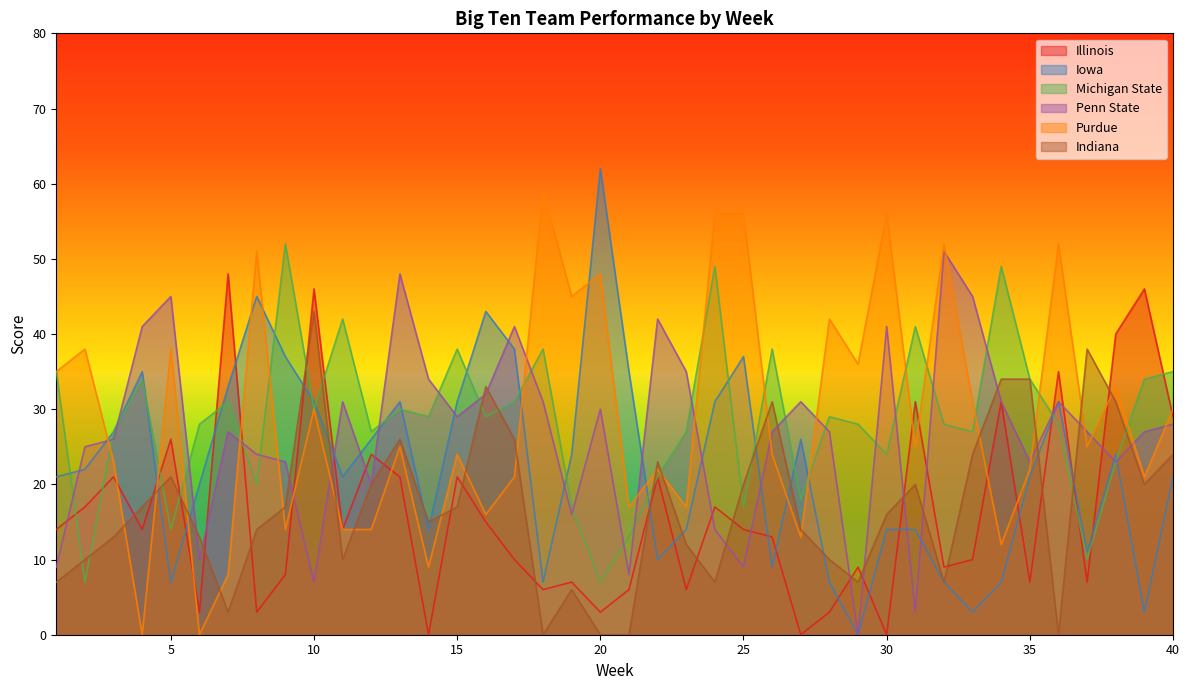

Where is Purdue nearest to the value 29?

10